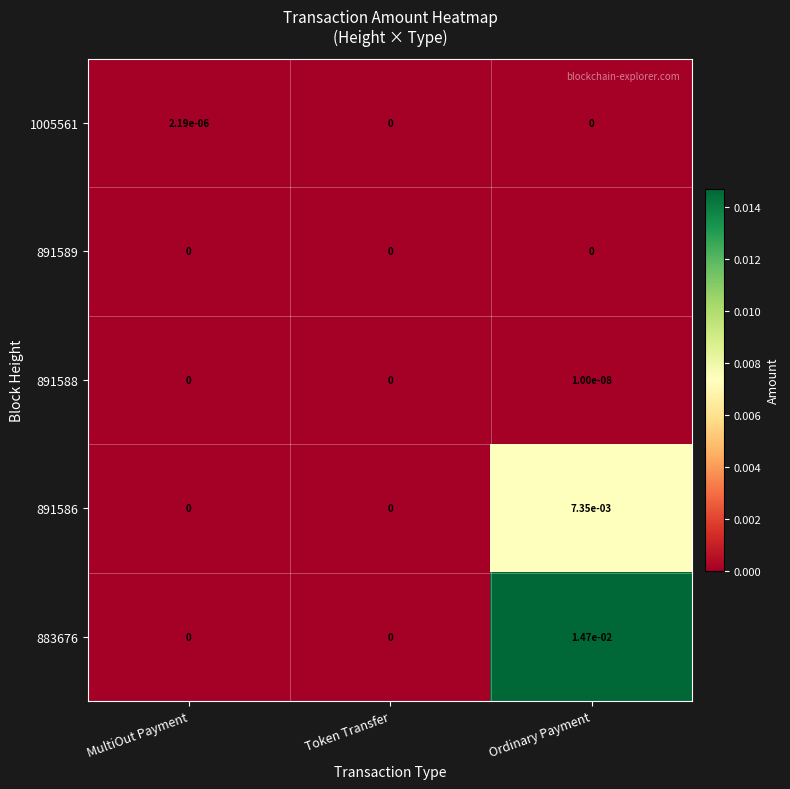

Is the value of 891589 at MultiOut Payment greater than the value of 891586 at Ordinary Payment?

No